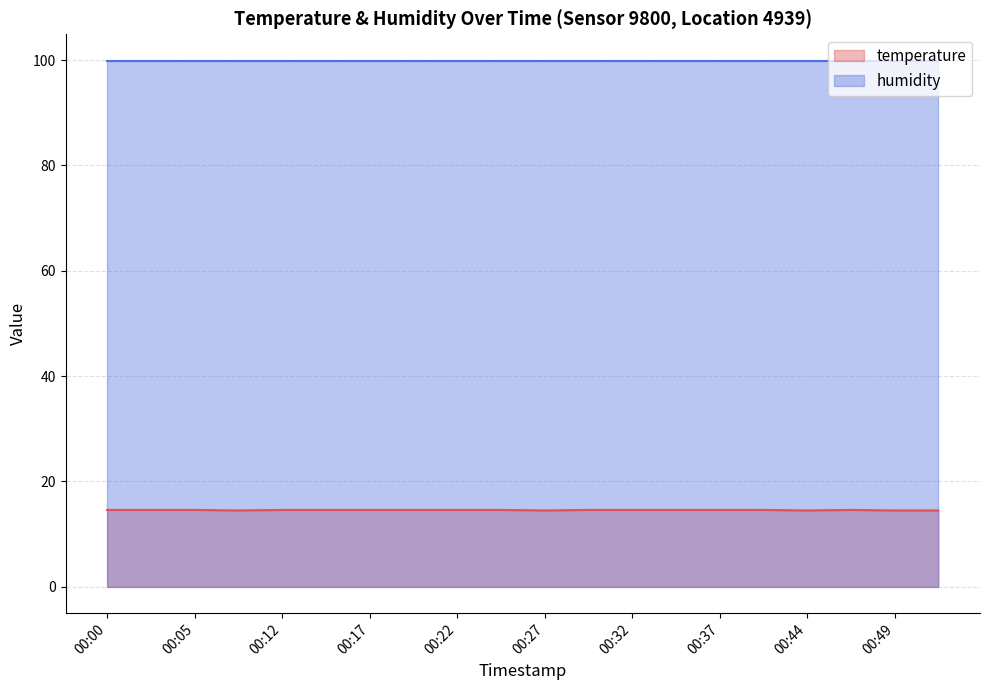

True or false: there are more than 0 points higher than both neighbors.

True